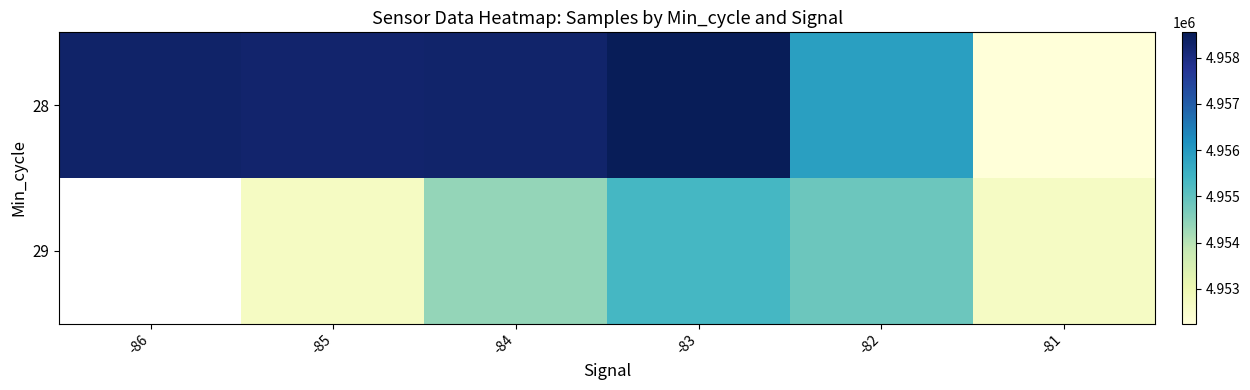

What is the minimum value shown in the chart?

4952248.0